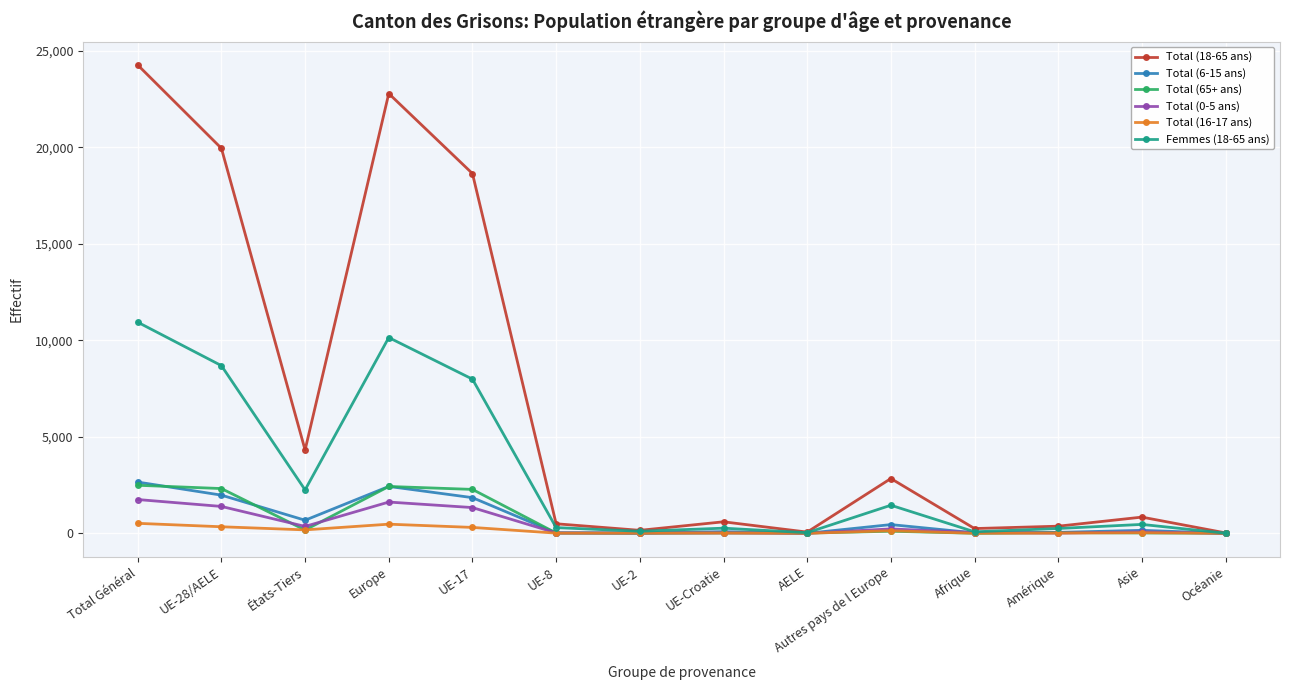

Which series has the largest total across all categories?

Total (18-65 ans)